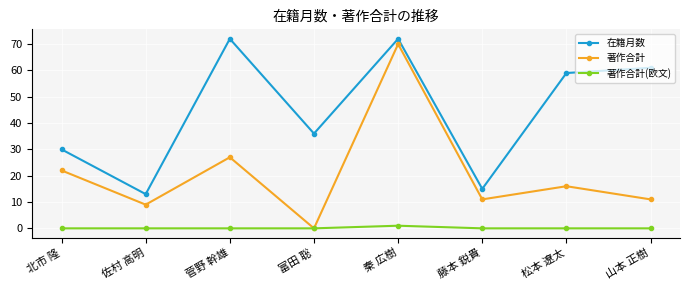

How many lines are shown in the chart?

3